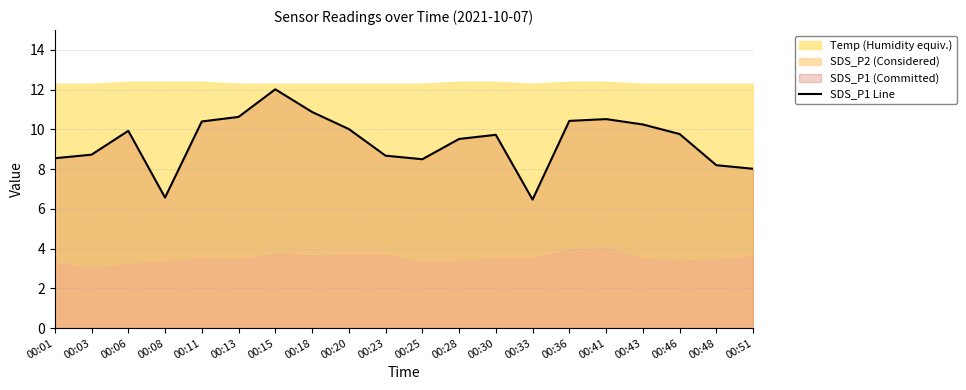

The chart shows a value of 8.6 at 00:01. True or false?

True